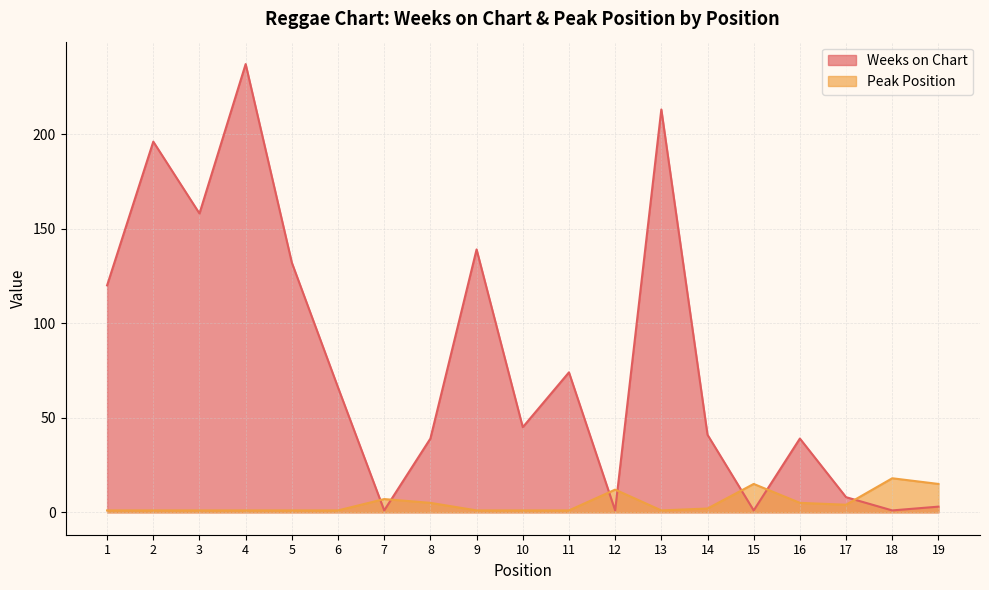

Which series has the widest spread of values?

Weeks on Chart